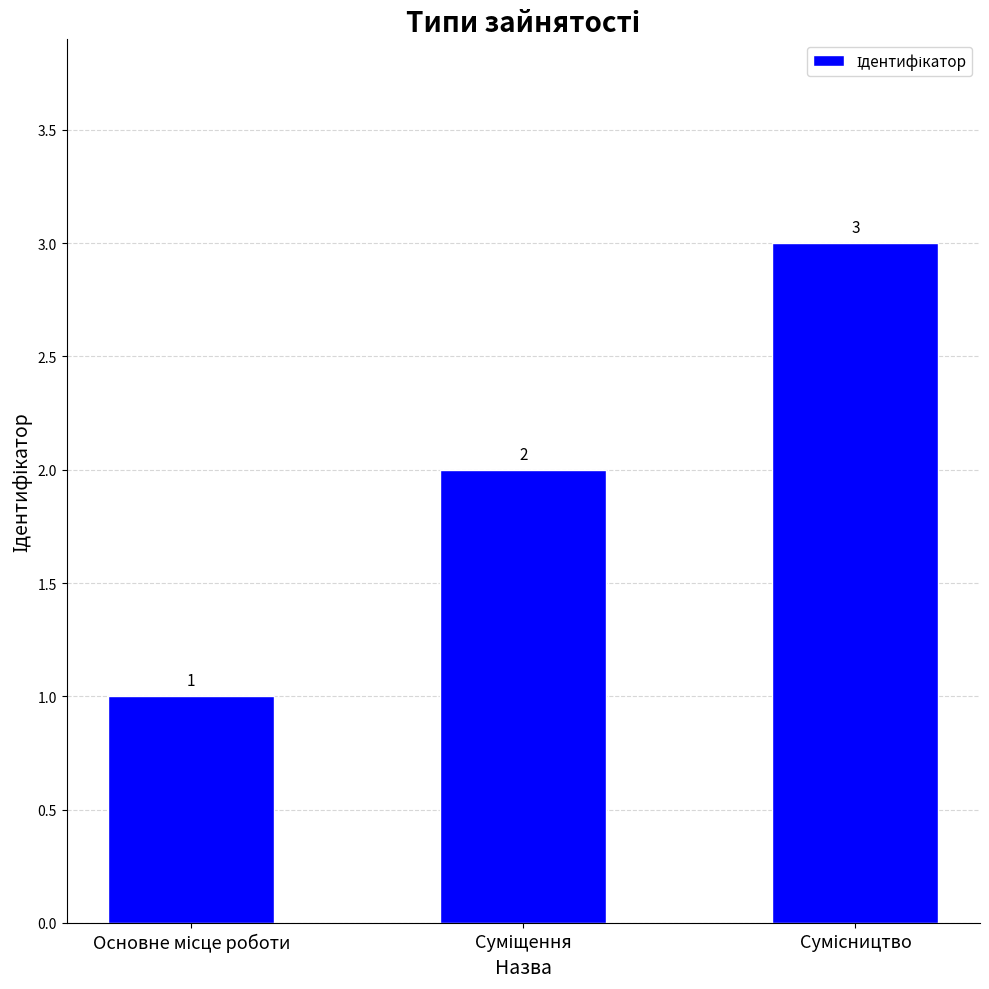

What is the value of the 1st bar from the left?

1